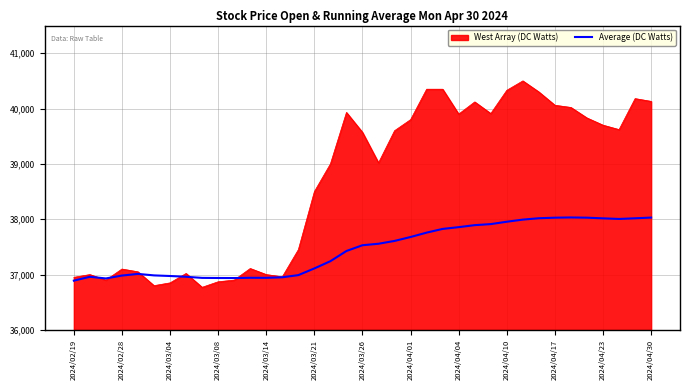

Rank the series by their maximum value, from lowest to highest.

Average (DC Watts), West Array (DC Watts)